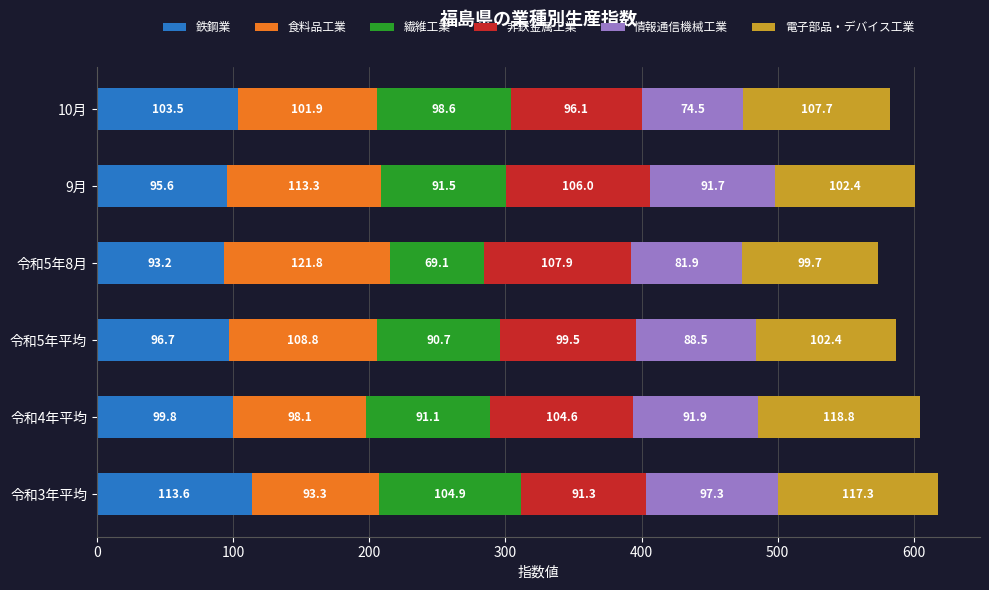

What is the highest value of the 鉄鋼業 series?

113.6